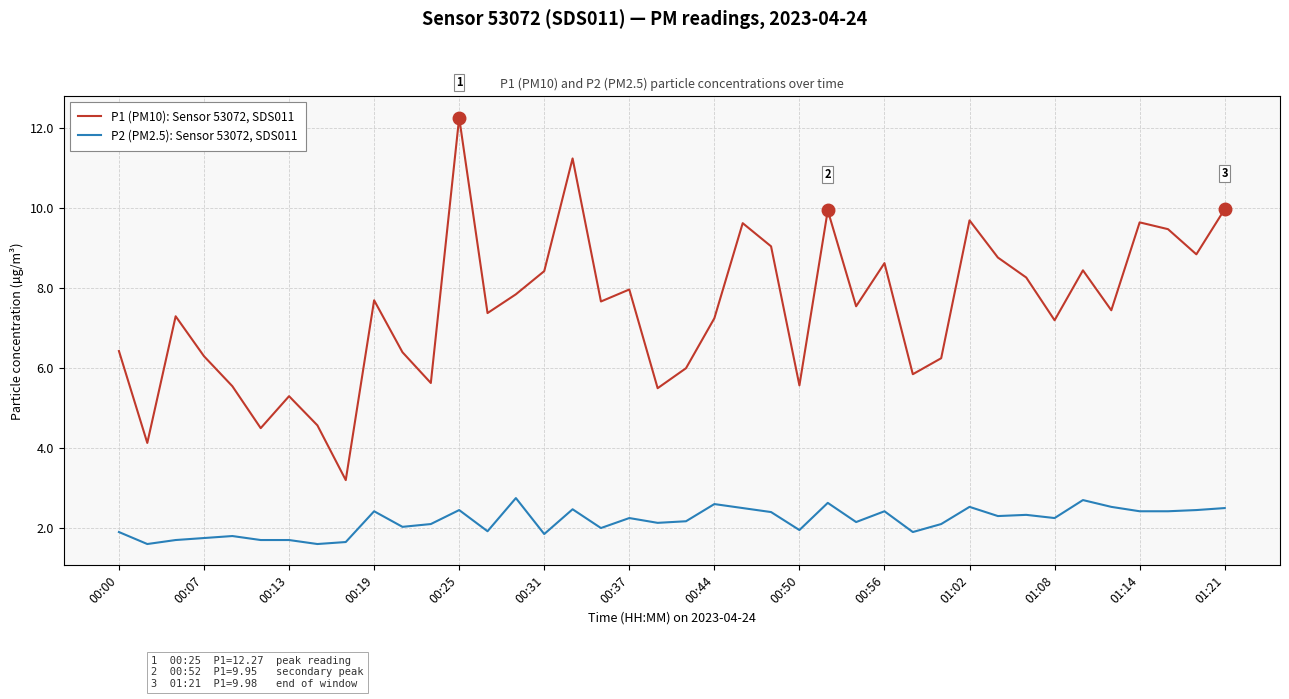

What is the minimum value for P1 (PM10): Sensor 53072, SDS011?

3.2